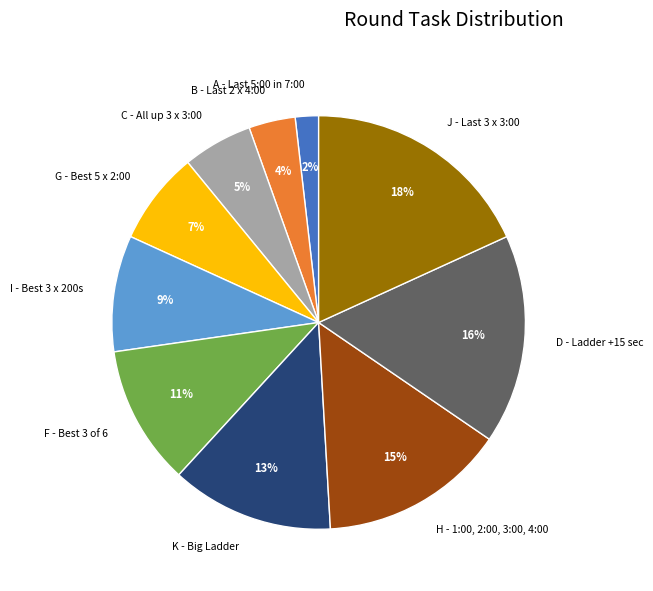

Approximately how many times larger is the value at C - All up 3 x 3:00 compared to D - Ladder +15 sec?

0.3